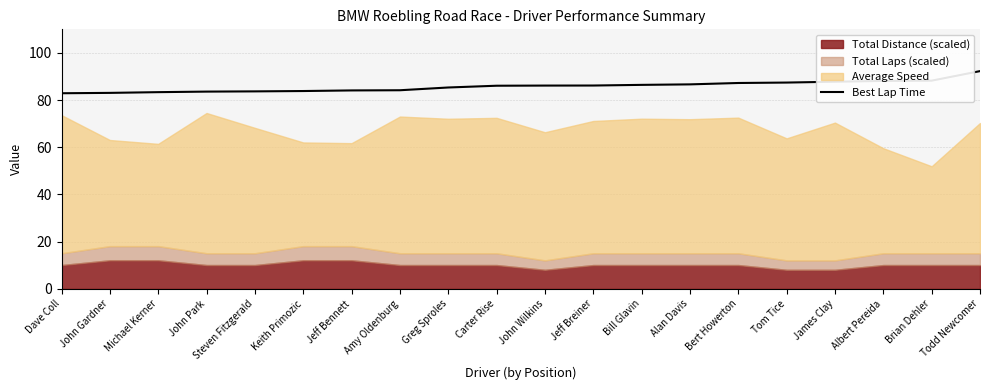

What is the sum of all values?

1716.9